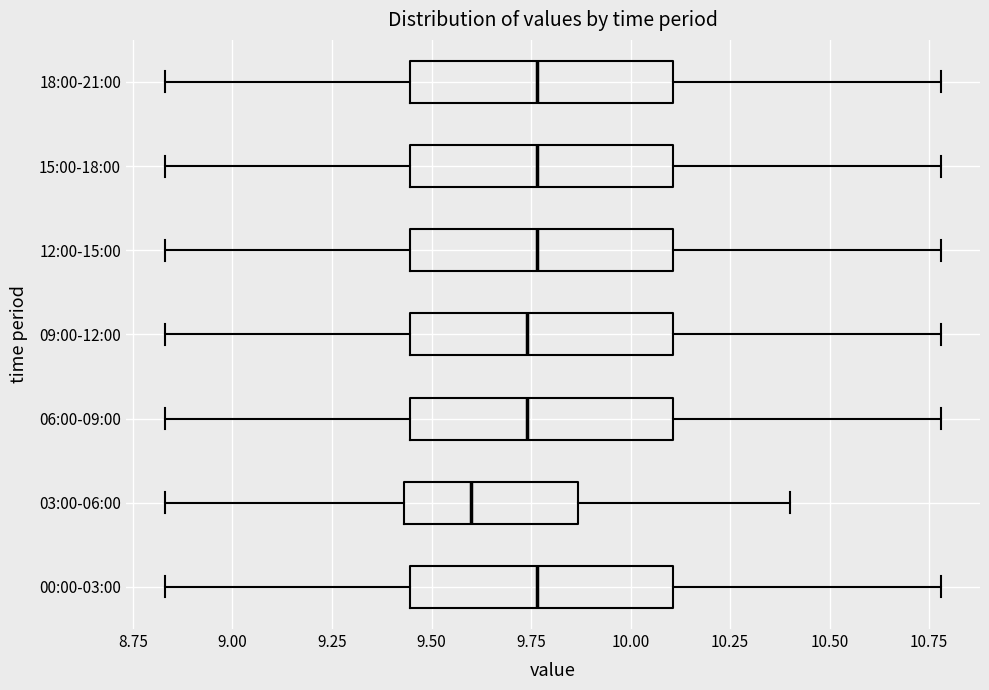

Reading bottom to top, read every box against the x-axis: the position of its median line, the range the box covers, and the ends of its whiskers. The values are not printed on the chart, so give them approximately, as read against the axis.

00:00-03:00: median 9.75, box 9.45 to 10.10, whiskers 8.85 to 10.80
03:00-06:00: median 9.60, box 9.45 to 9.85, whiskers 8.85 to 10.40
06:00-09:00: median 9.75, box 9.45 to 10.10, whiskers 8.85 to 10.80
09:00-12:00: median 9.75, box 9.45 to 10.10, whiskers 8.85 to 10.80
12:00-15:00: median 9.75, box 9.45 to 10.10, whiskers 8.85 to 10.80
15:00-18:00: median 9.75, box 9.45 to 10.10, whiskers 8.85 to 10.80
18:00-21:00: median 9.75, box 9.45 to 10.10, whiskers 8.85 to 10.80